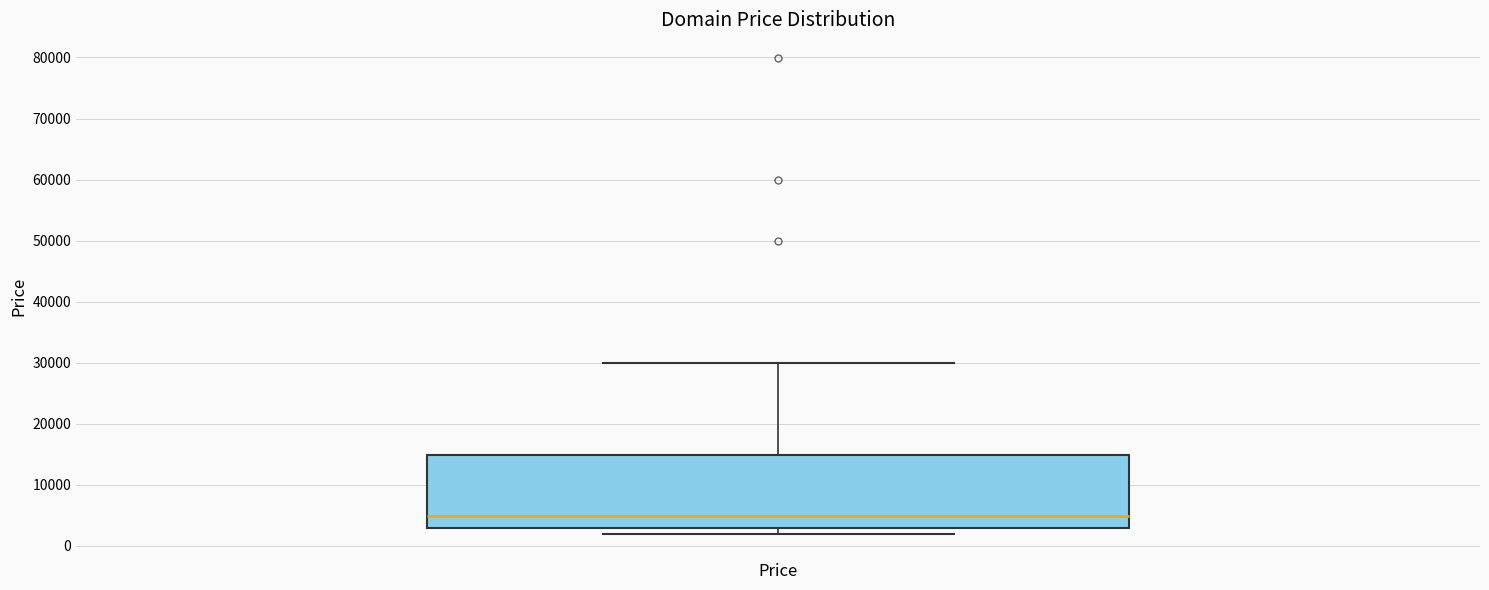

Transcribe this box plot: give where the median line is, the range the box spans, and where the two whiskers end, as read against the y-axis. The values are not printed on the chart, so give them approximately, as read against the axis.

median 5000, box 3000 to 15000, whiskers 2000 to 30000